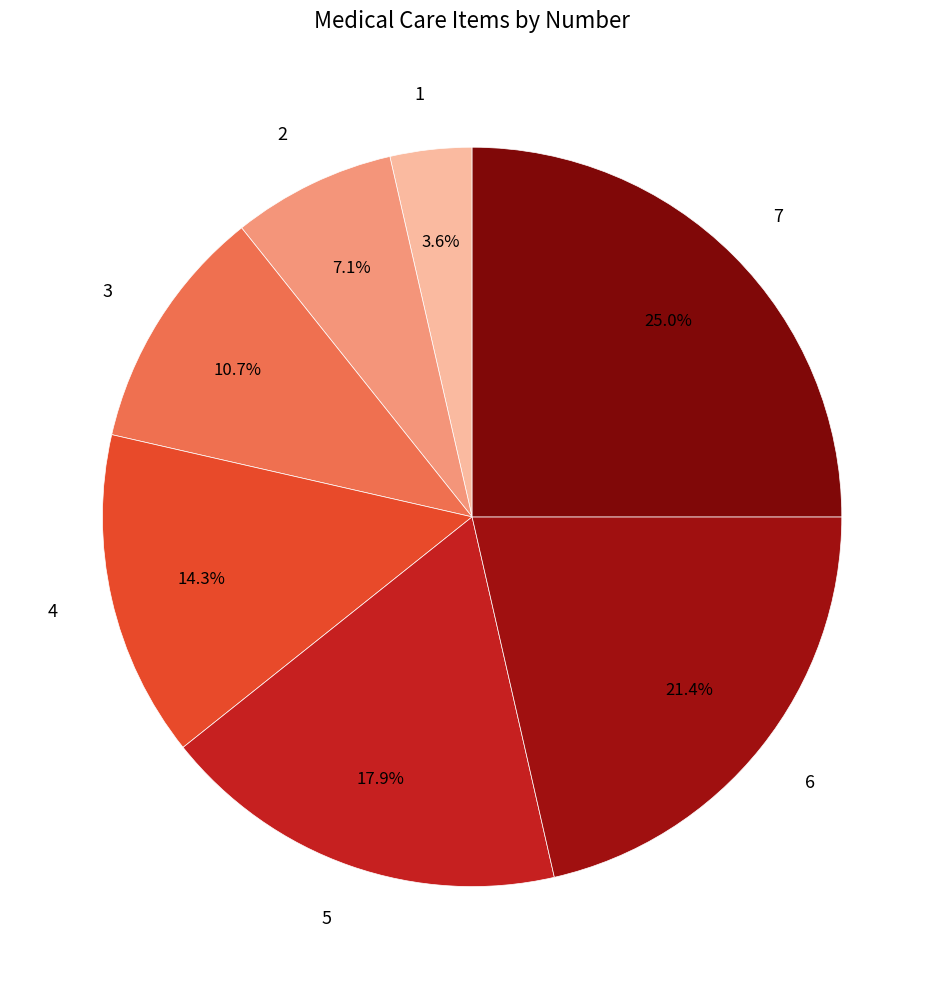

What is the smallest slice in the pie chart?

1